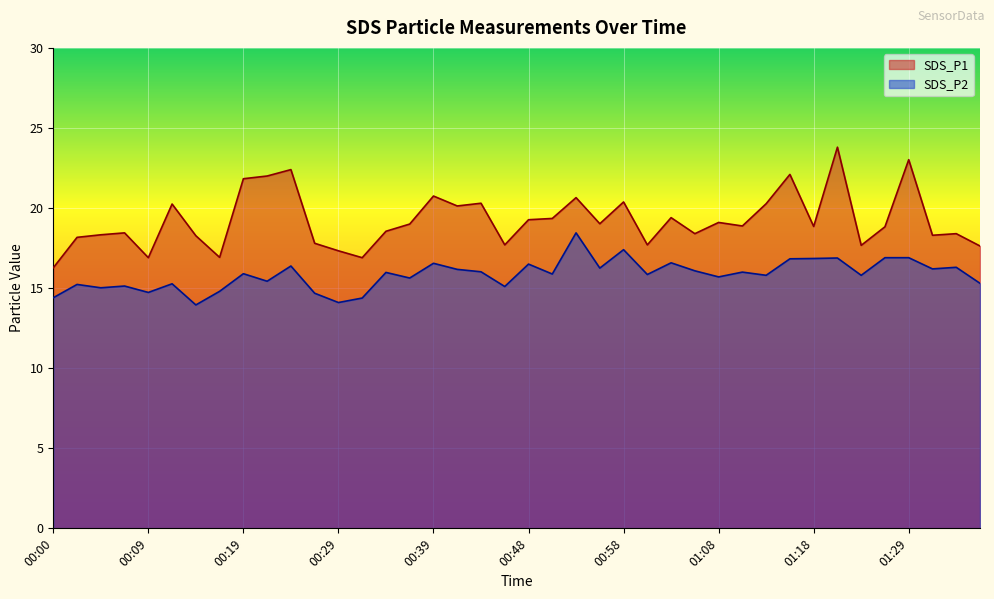

Does the chart display data point markers on the line(s)?

No